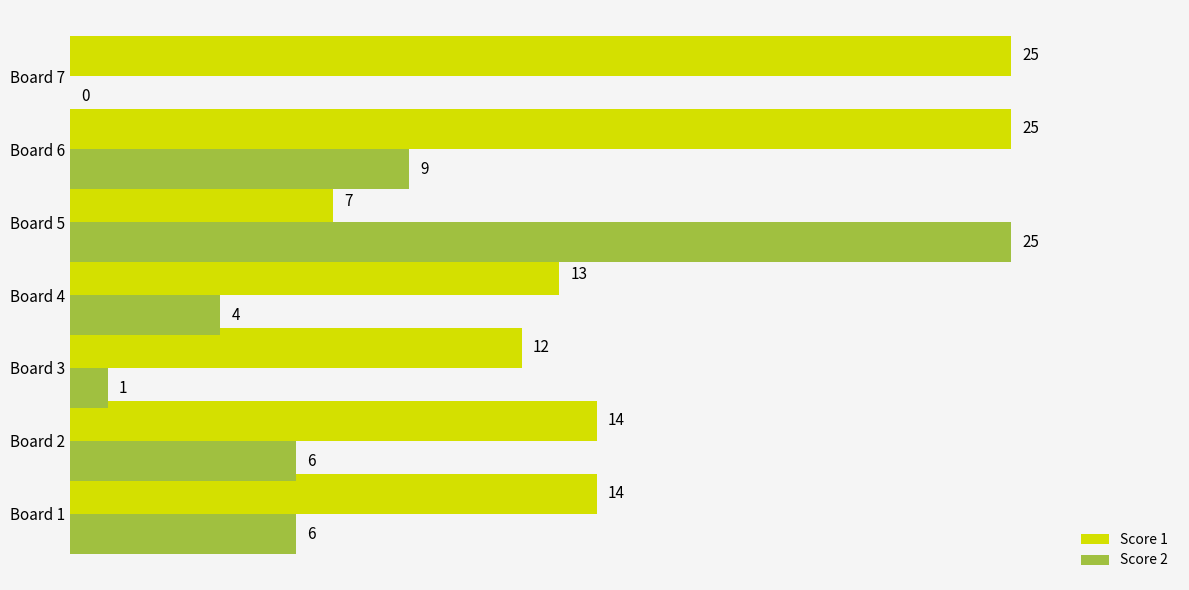

At which label does Score 2 reach its peak?

Board 5